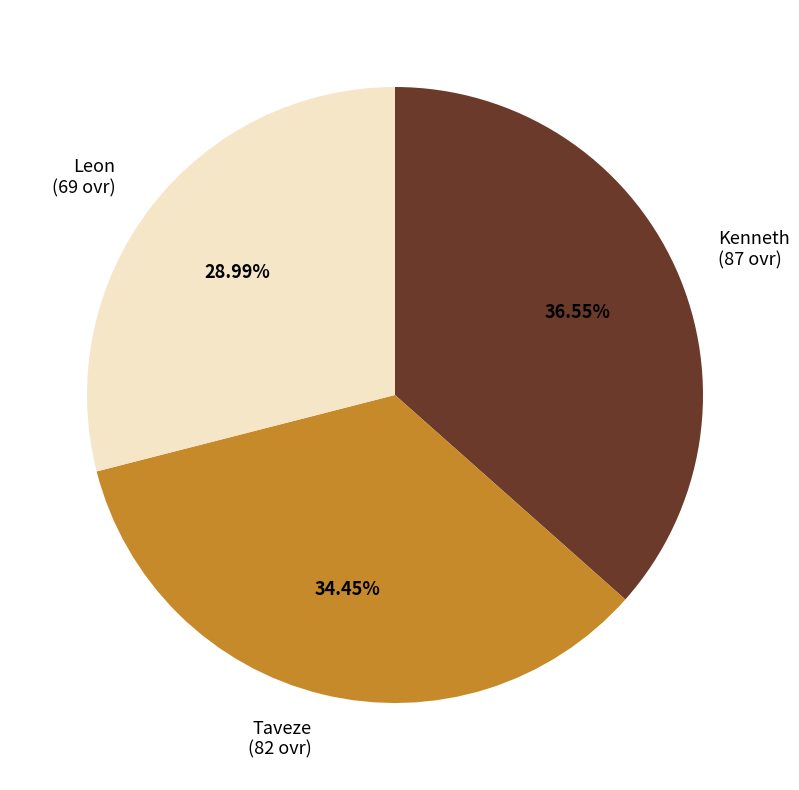

Is there a majority slice in this chart?

No